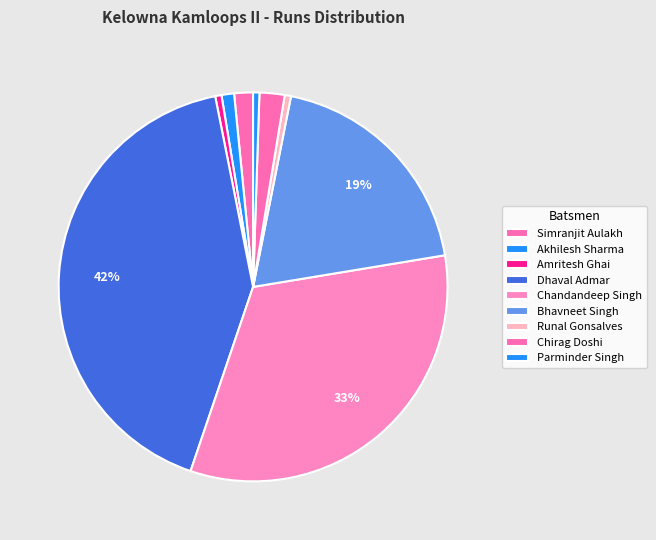

Count the number of slices in the pie.

9